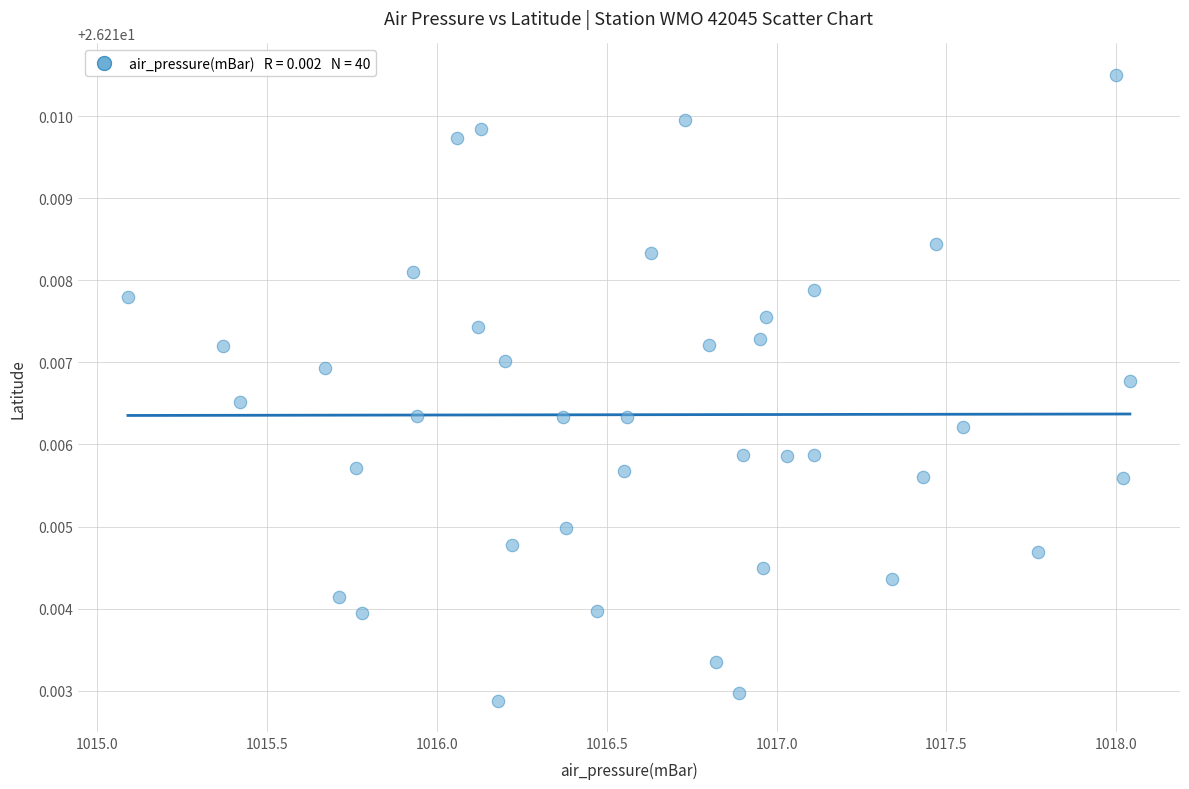

What is the range of X values (max minus min)?

2.9